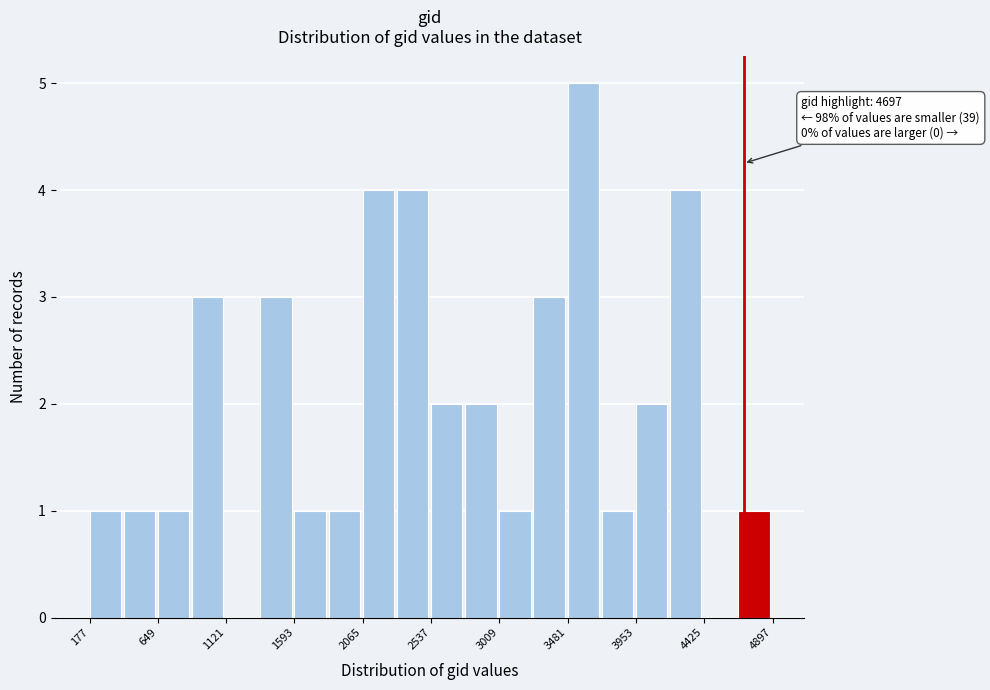

Which range on the x-axis has the tallest bar?

3500 to 3700